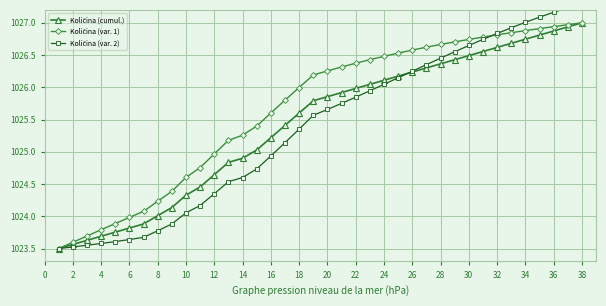

Between 22 and 0, which is larger?

22